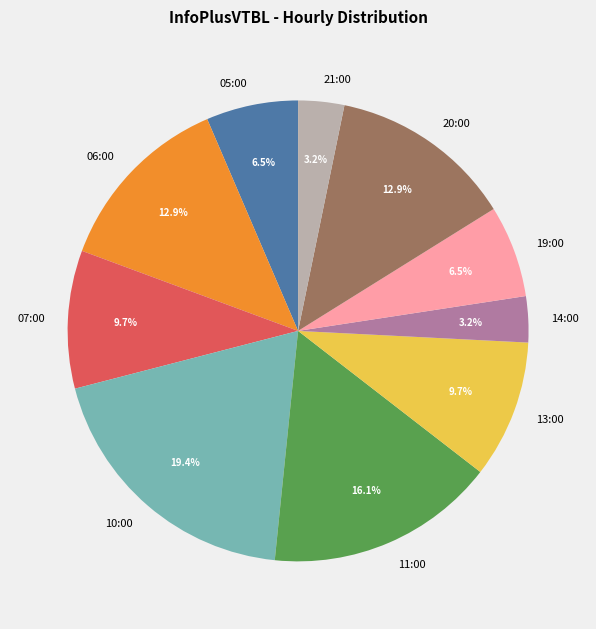

To the nearest percent, what percentage of the pie is 13:00?

10%